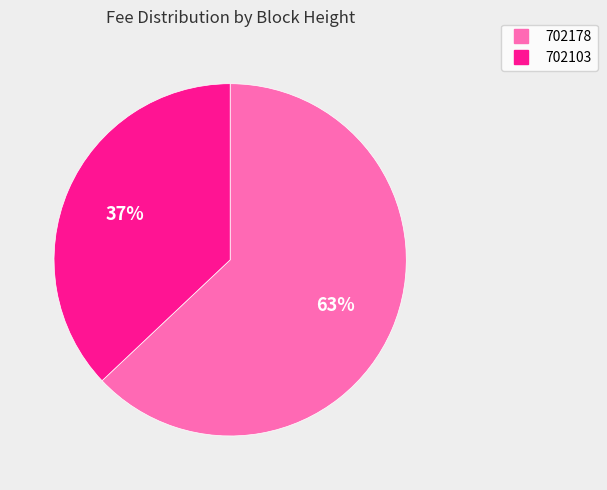

Which slice is the smallest?

702103